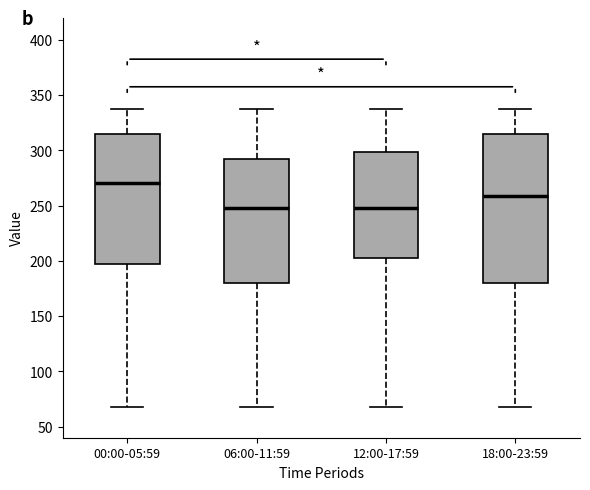

Where does the lower whisker of the box for 12:00-17:59 end on the y-axis? The values are not printed on the chart, so give them approximately, as read against the axis.

70